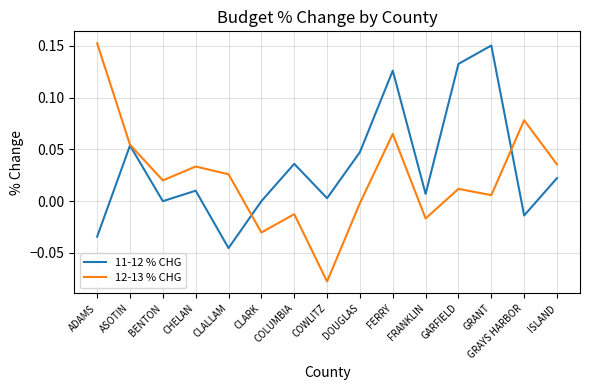

How many lines are shown in the chart?

2